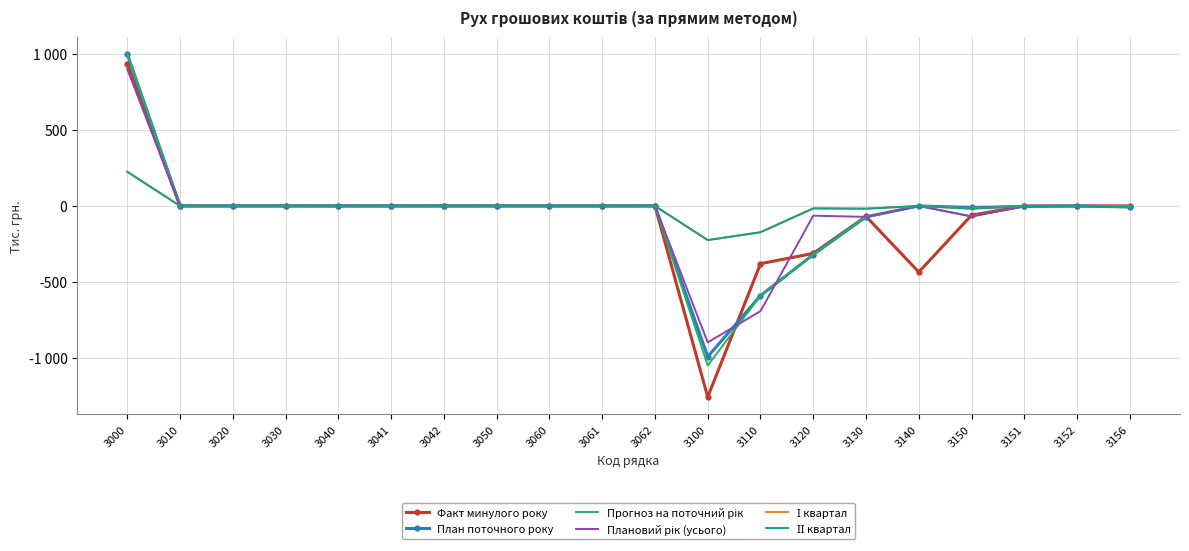

Does the chart have visible grid lines?

Yes